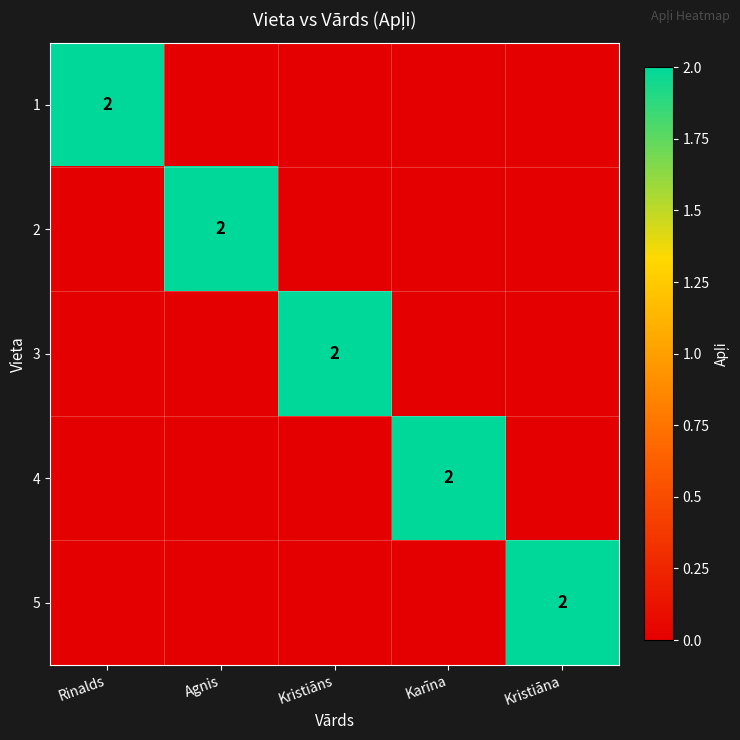

At how many categories does at least one series exceed 1?

5